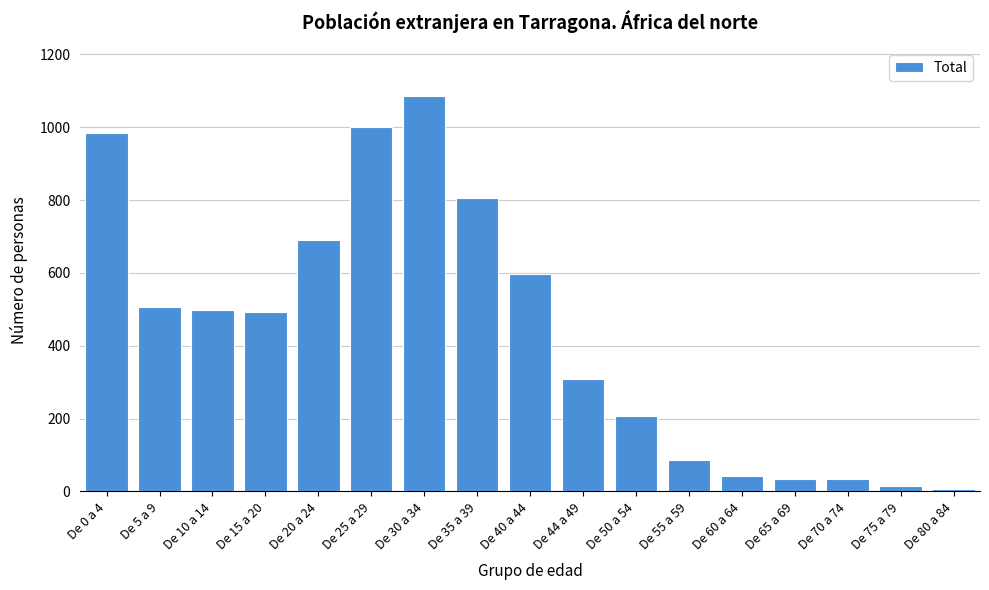

The value at De 25 a 29 is 1000. True or false?

True